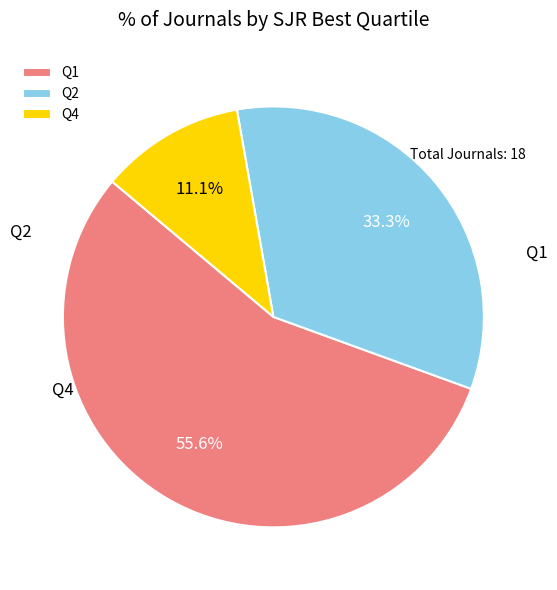

The Q2 slice represents 44% of the pie. True or false?

False